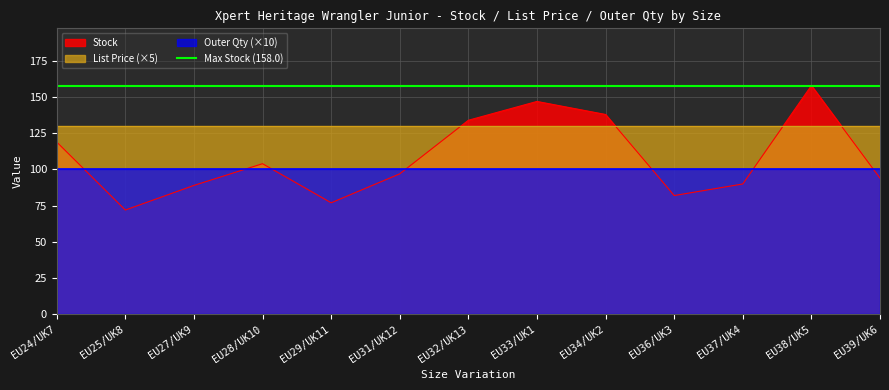

Does the chart have visible grid lines?

Yes